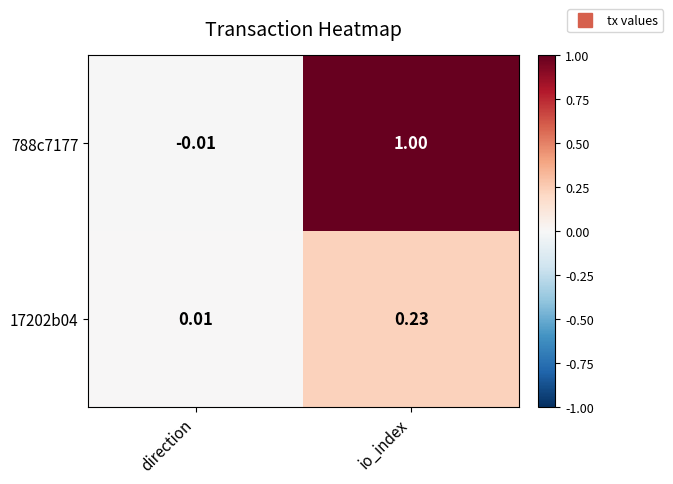

List the labels in order of 788c7177 value, largest first.

io_index, direction